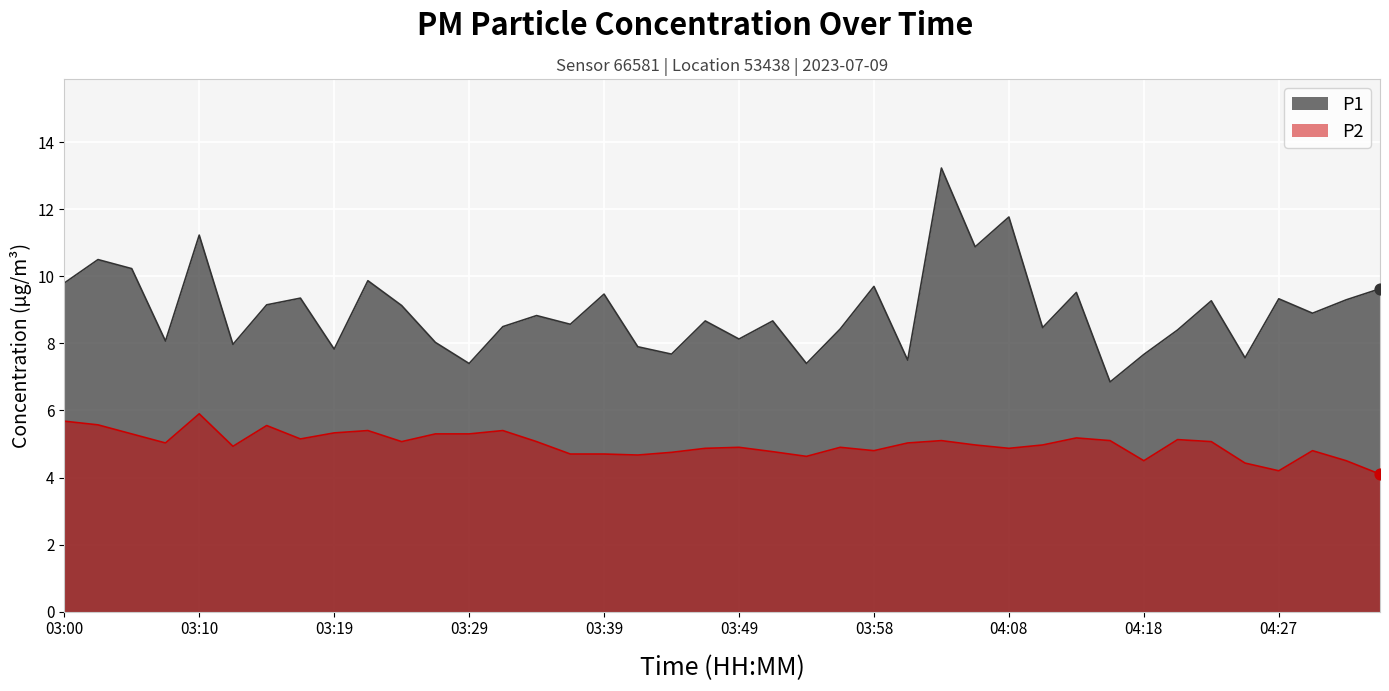

Which series contains the lowest Y value?

P2